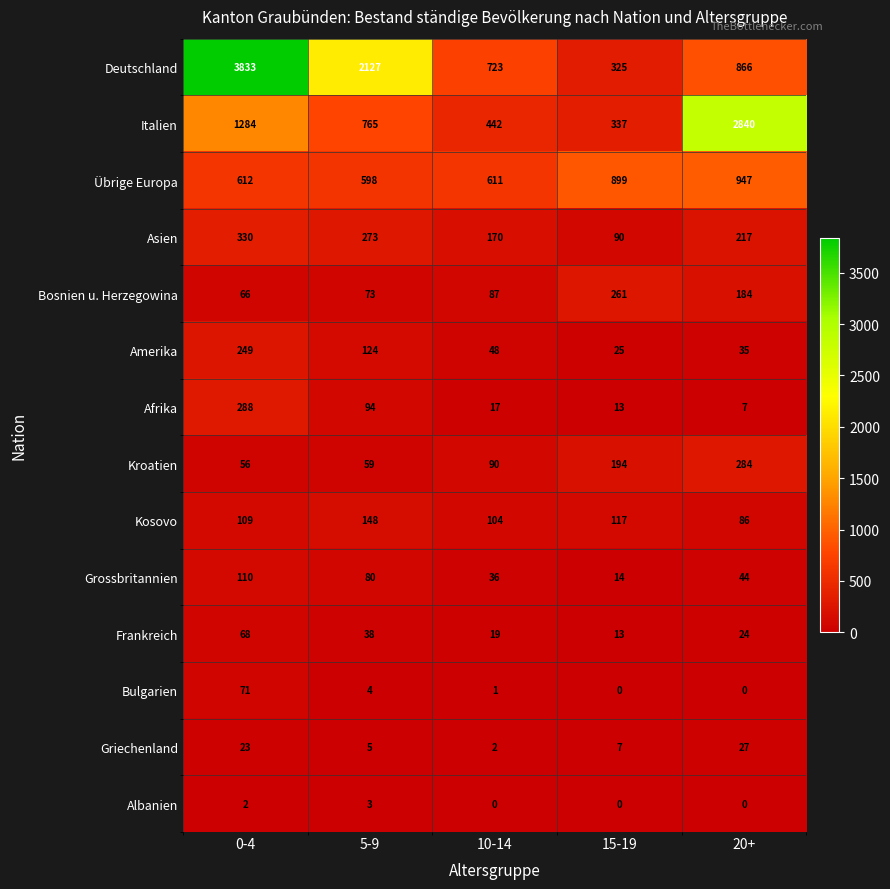

Is the value of Italien at 5-9 greater than the value of Kroatien at 20+?

Yes